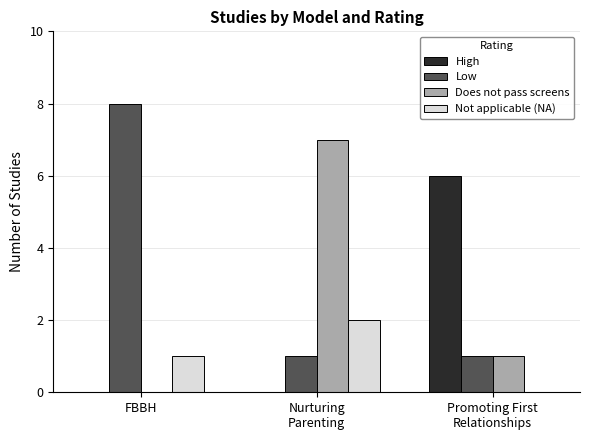

What is the total value across all series at FBBH?

9